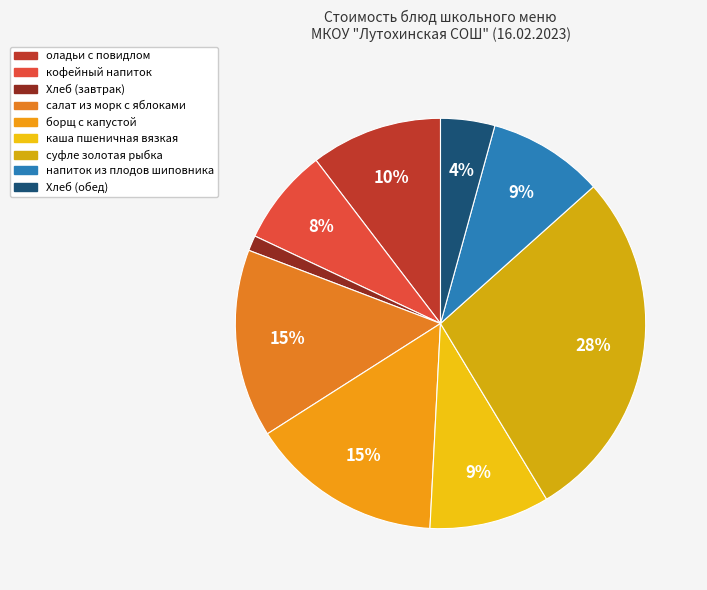

How many slices are in this pie chart?

9